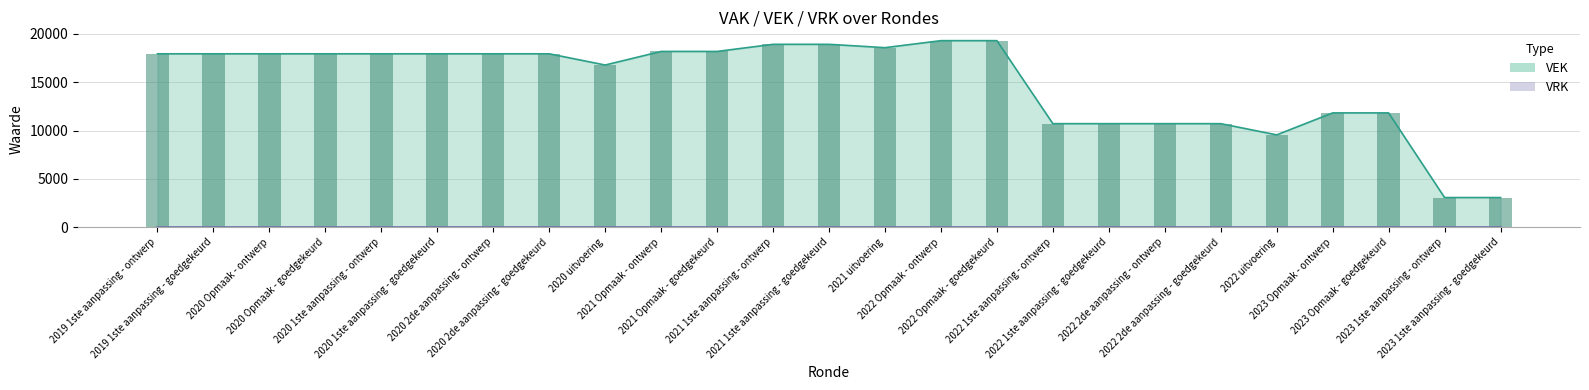

At which category does the chart reach its peak across all series?

2022 Opmaak - ontwerp